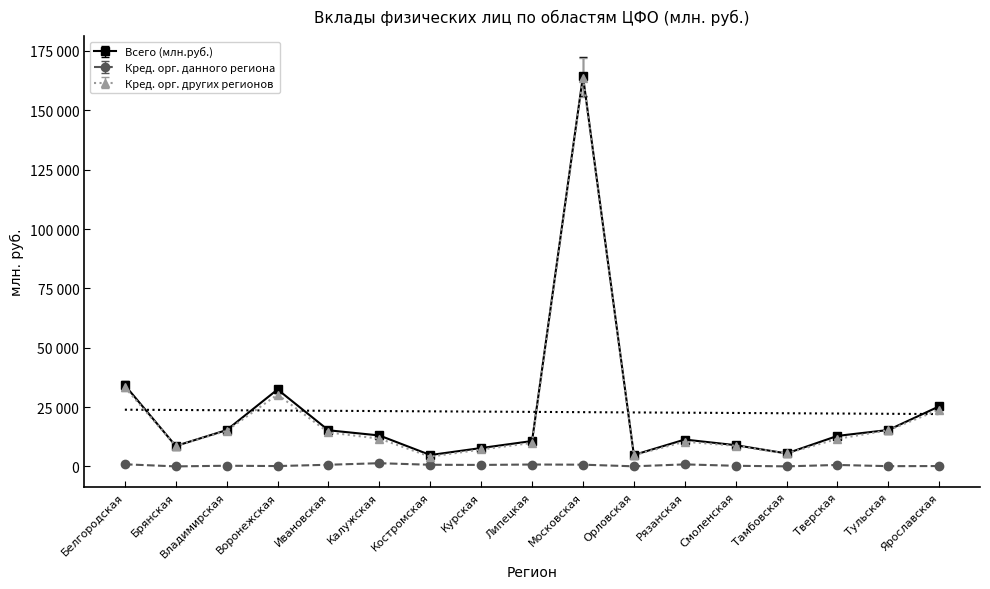

Which series has the largest total across all categories?

Всего (млн.руб.)